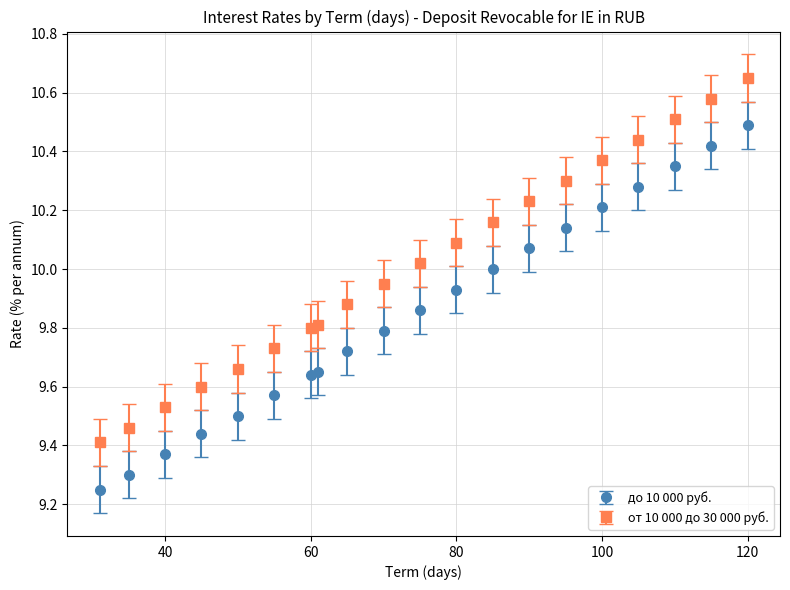

What is the difference between the maximum and minimum values in the от 10 000 до 30 000 руб. series?

1.2